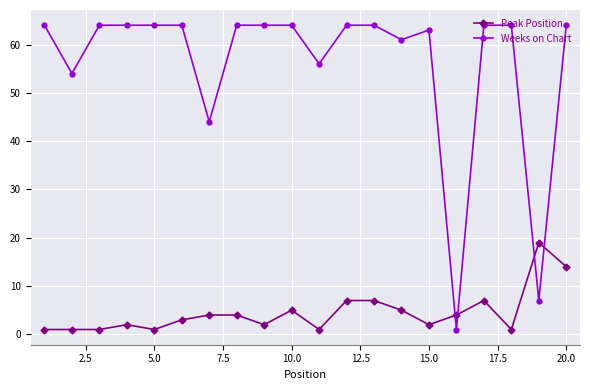

Which series has the largest range (max minus min)?

Weeks on Chart